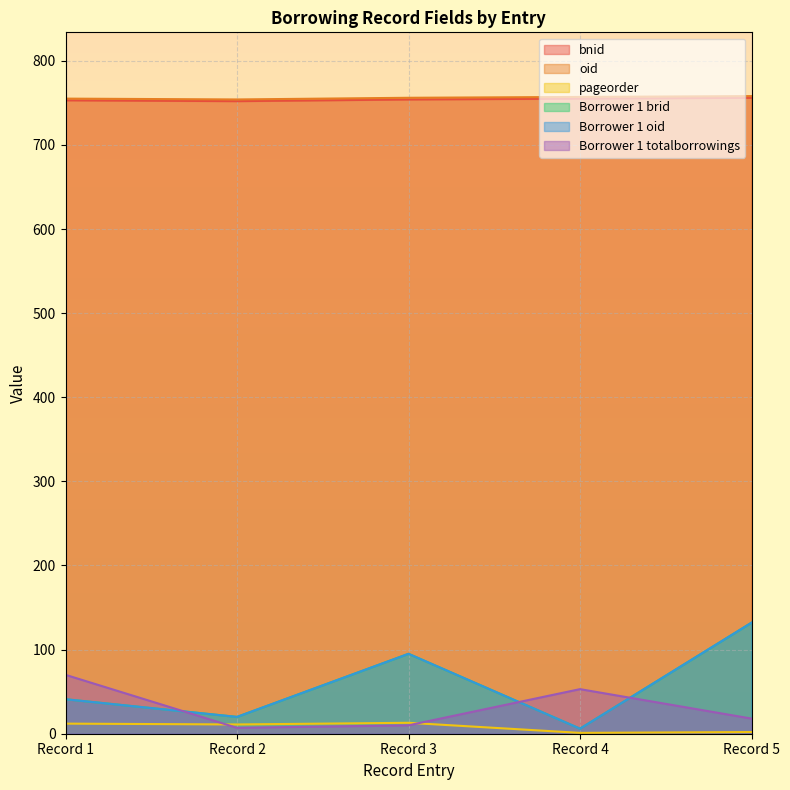

At how many categories does at least one series exceed 703?

5